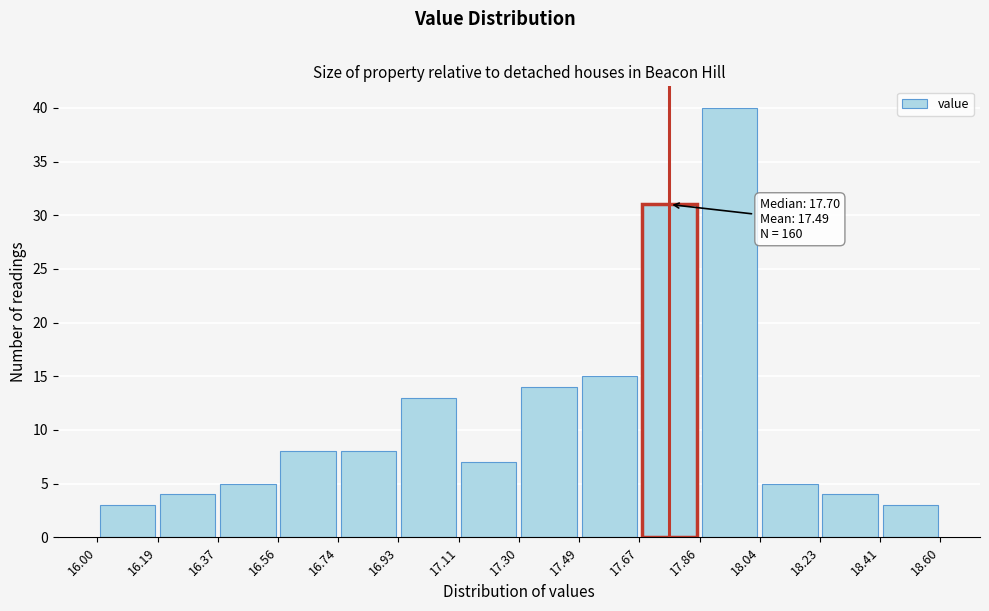

Which range on the x-axis has the tallest bar?

17.86 to 18.04